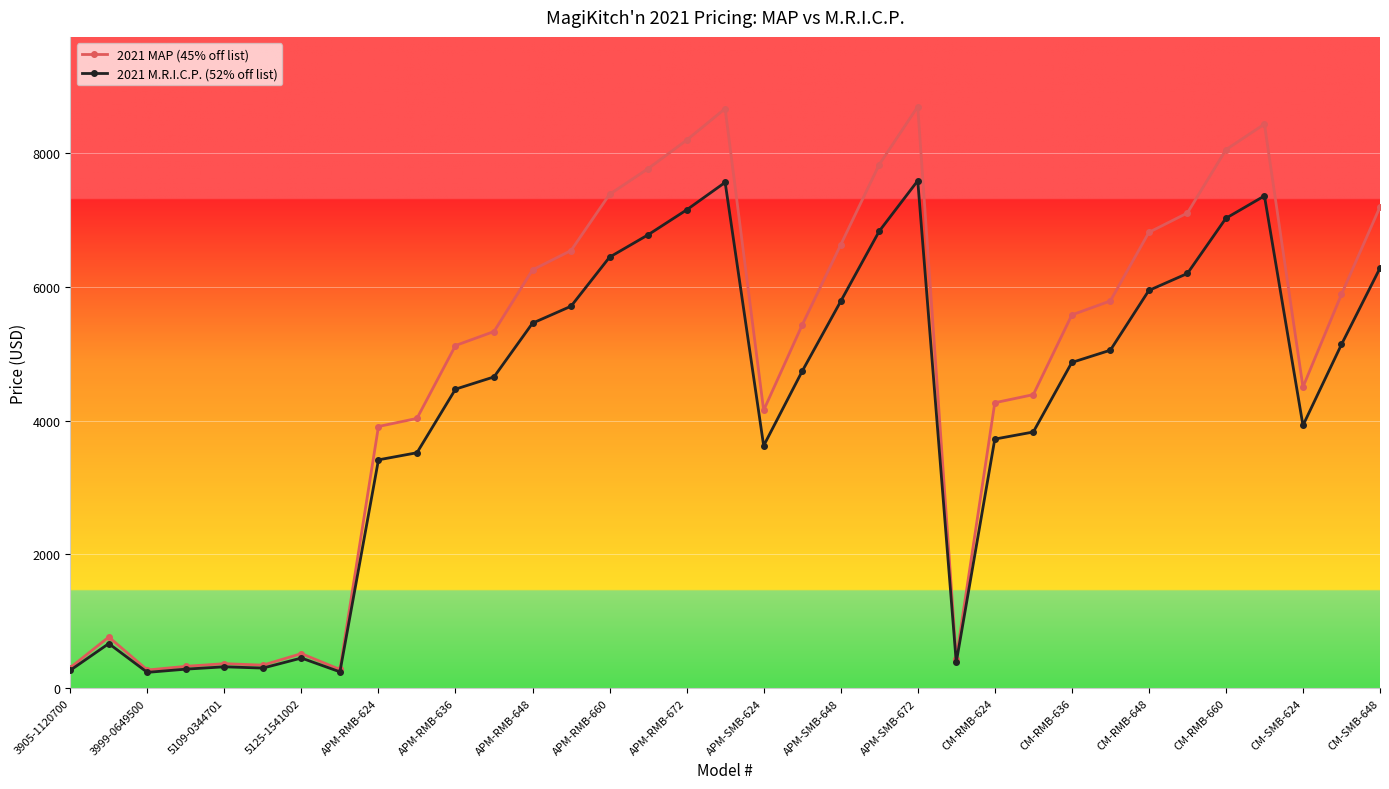

Which series has the widest spread of values?

2021 MAP (45% off list)